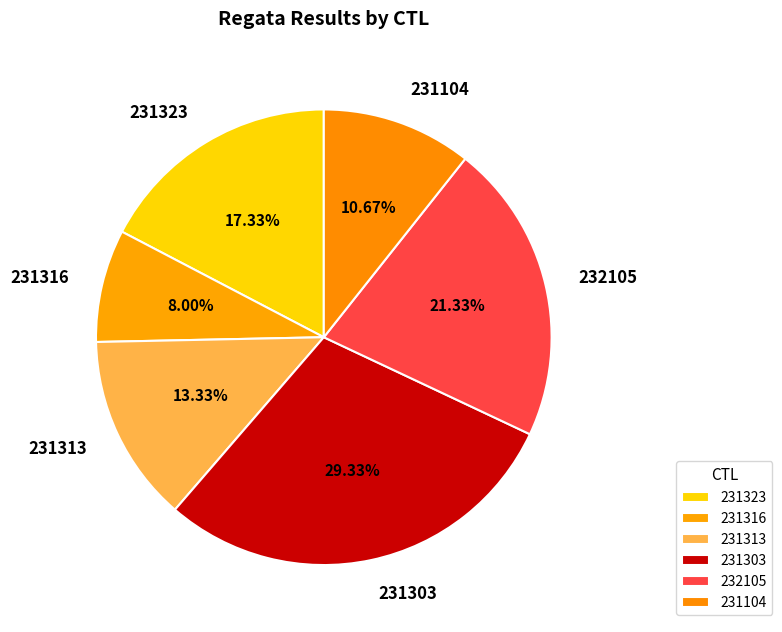

The 231104 slice represents 16% of the pie. True or false?

False